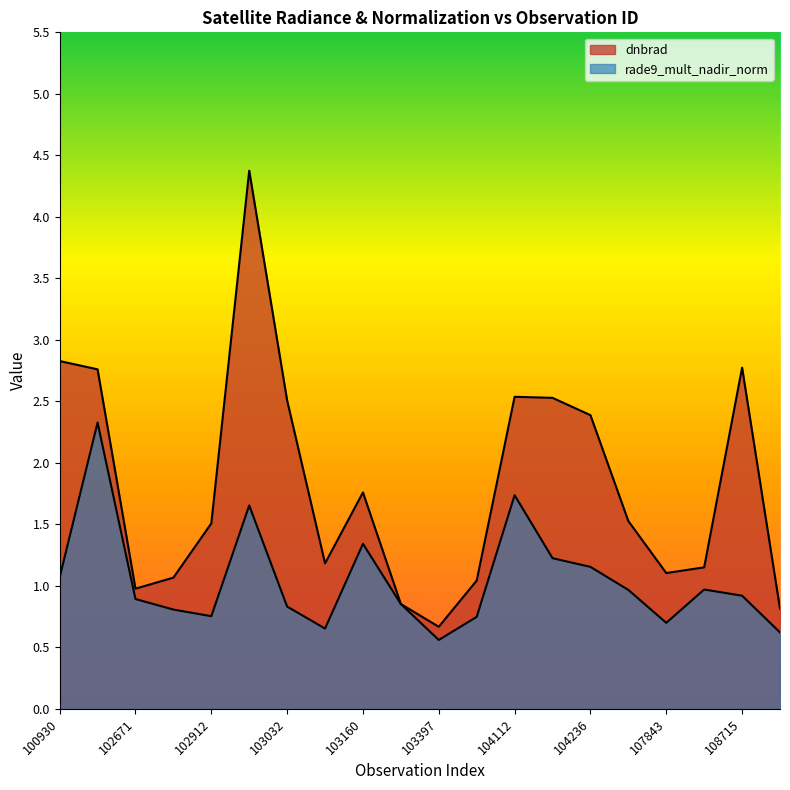

The value of dnbrad at 108715 is 0.3. True or false?

False